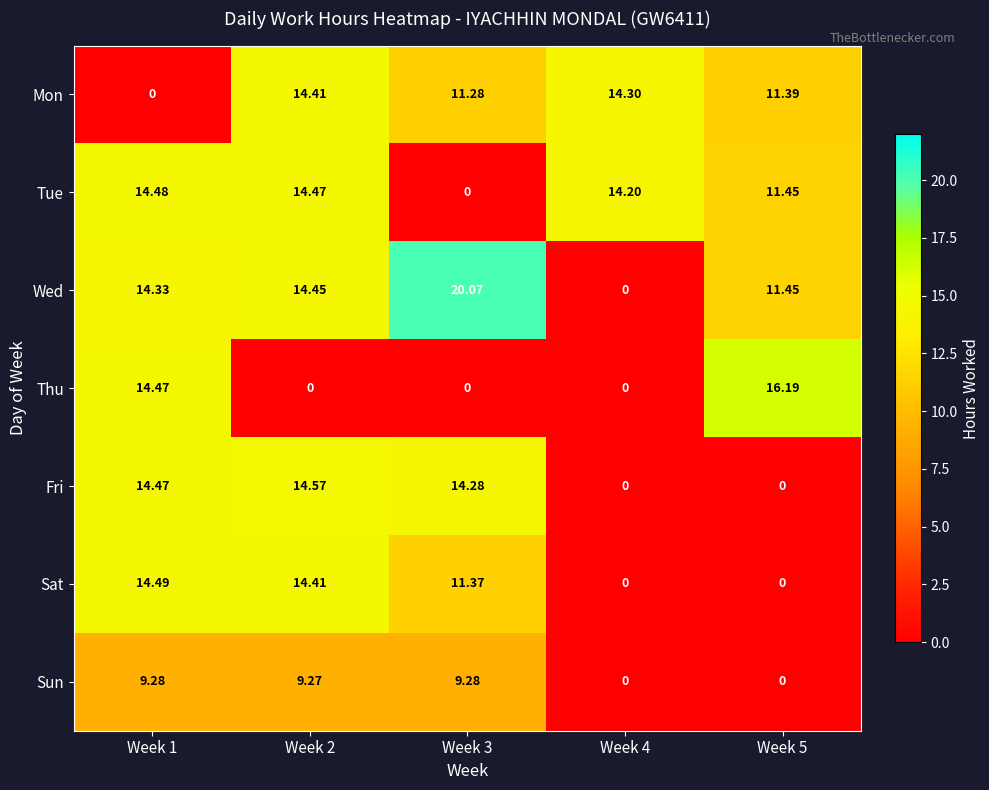

Which series has the largest range (max minus min)?

Wed